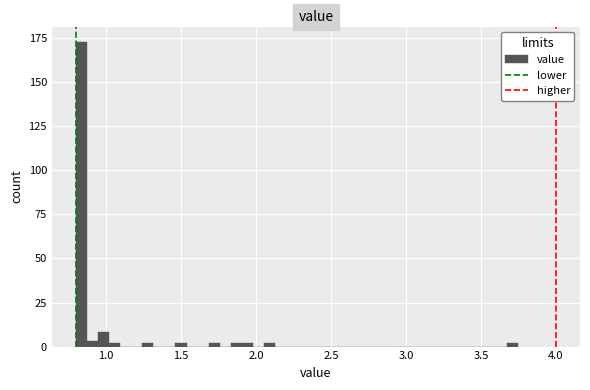

Around what value on the x-axis is the tallest bar? Give the approximate position of its centre, as read against the axis.

0.85